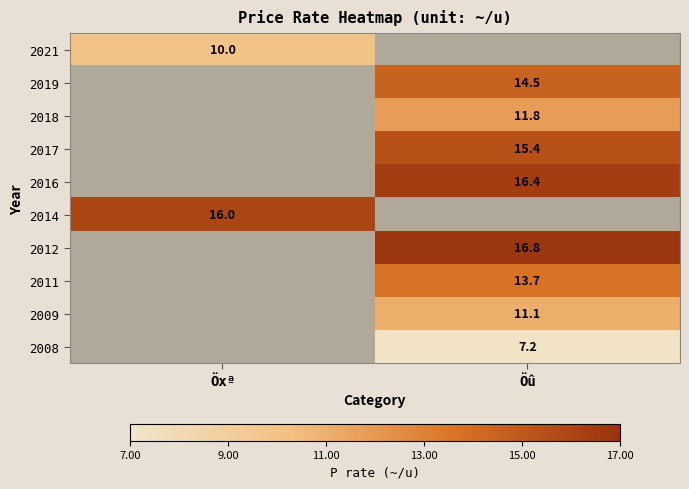

The 2017 series shows 7.0 at Öû. True or false?

False